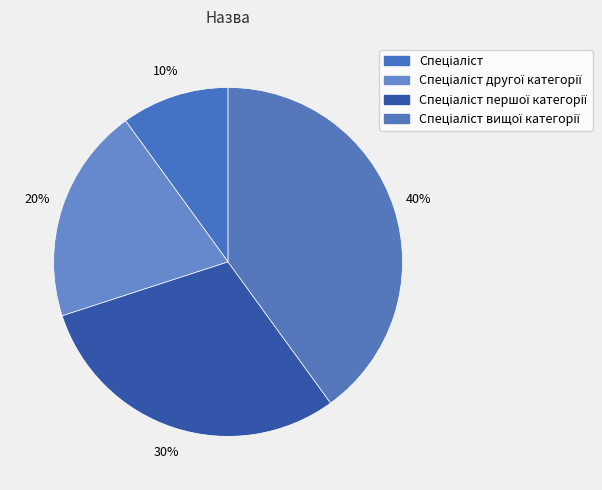

How many slices are in this pie chart?

4